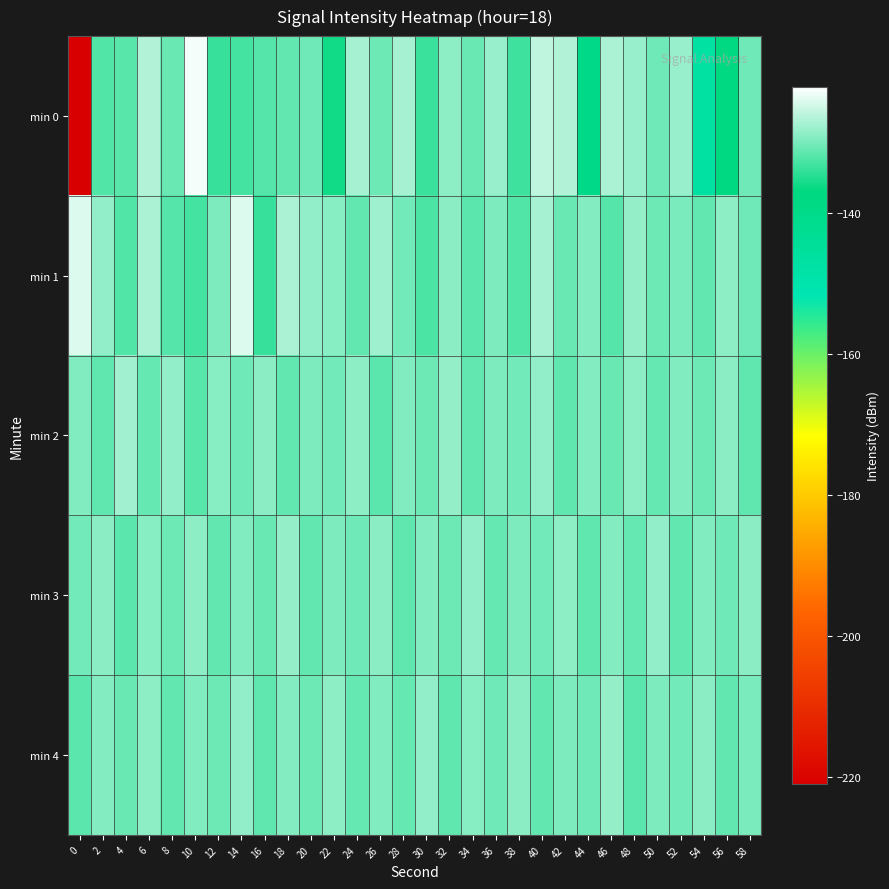

Between 40 and 46, which is larger?

40